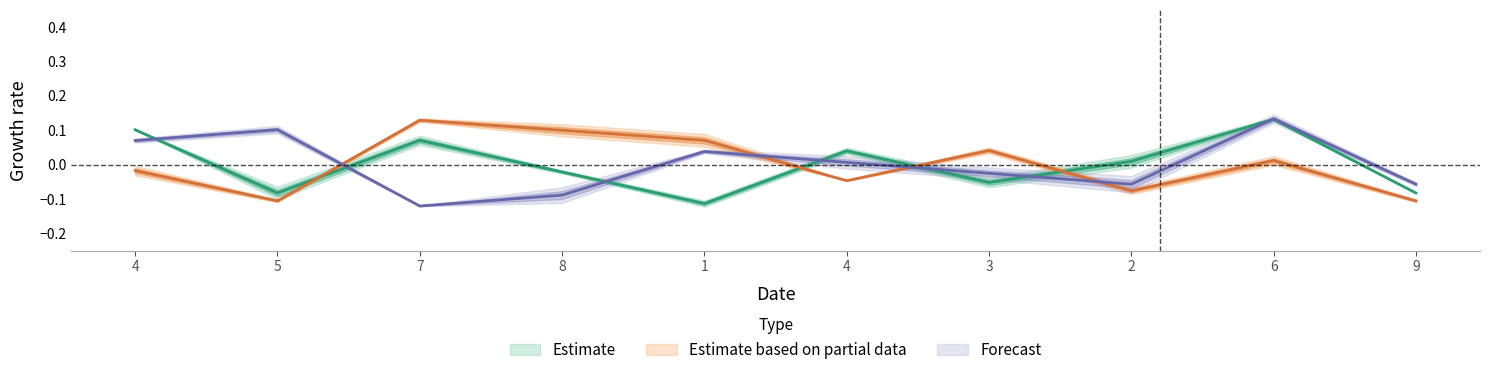

At which category is the sum across all series the highest?

6